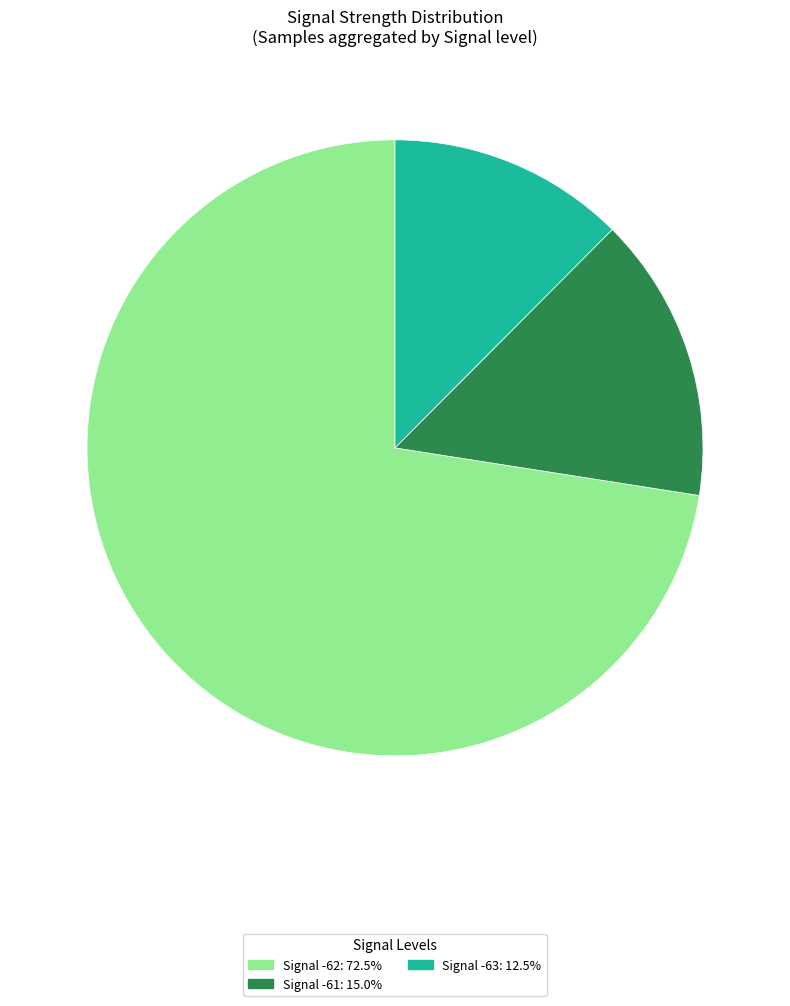

Is there a majority slice in this chart?

Yes